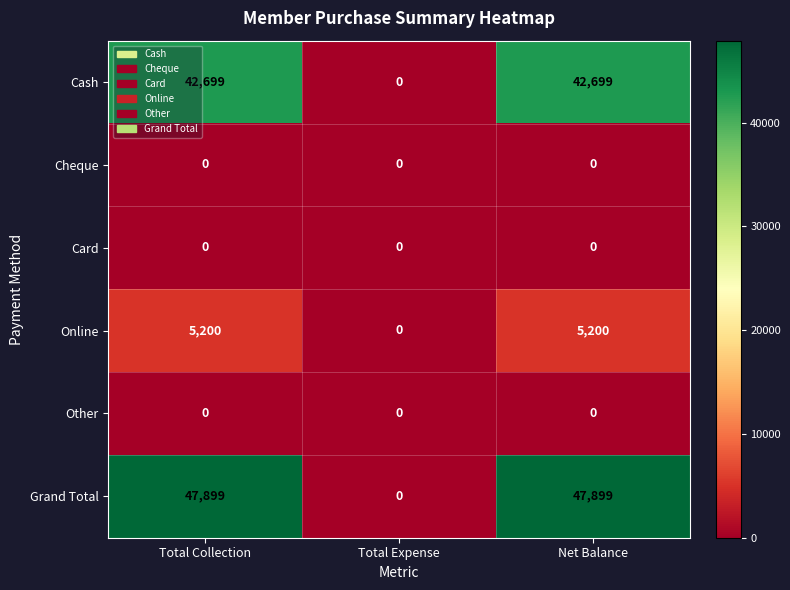

What is the greatest value displayed?

47899